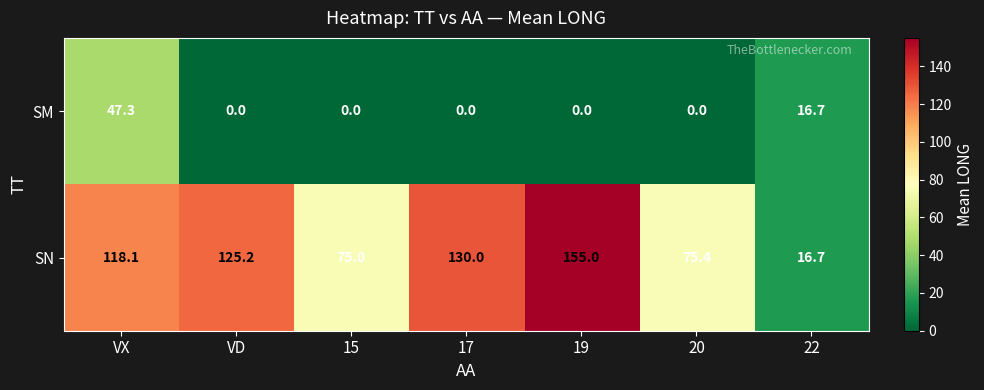

What is the total value across all series at 20?

75.4